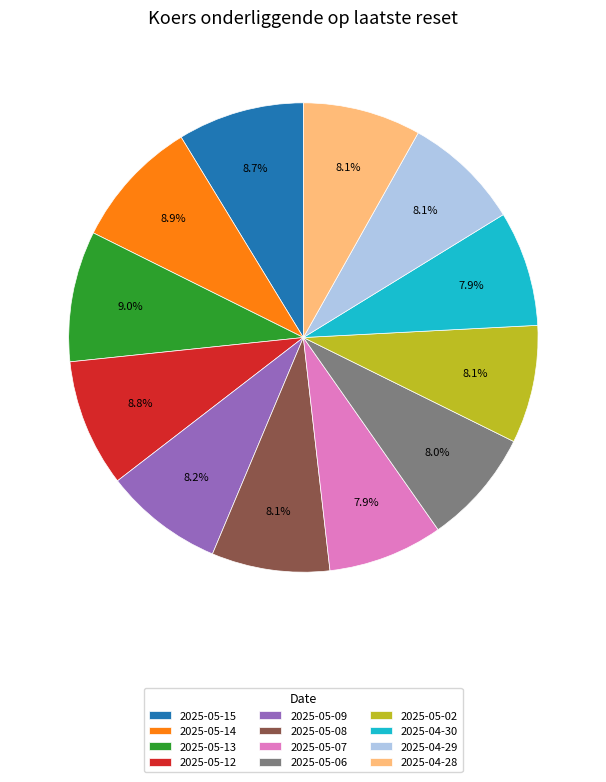

What is the ratio of the value at 2025-05-14 to the value at 2025-05-12?

1.0